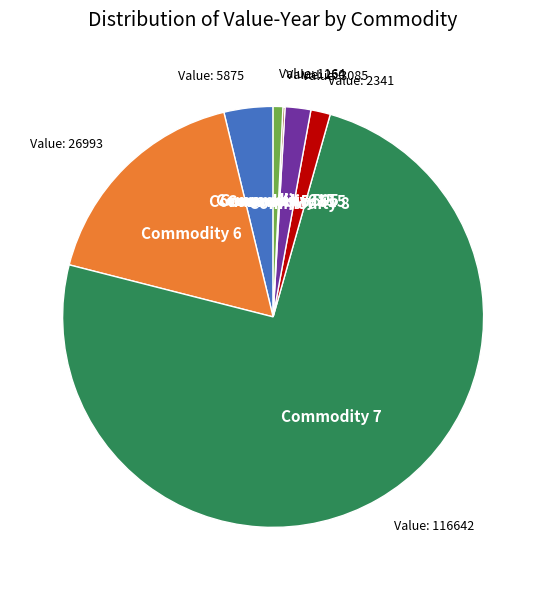

Is it true that Commodity 515 is 2% of the pie?

True